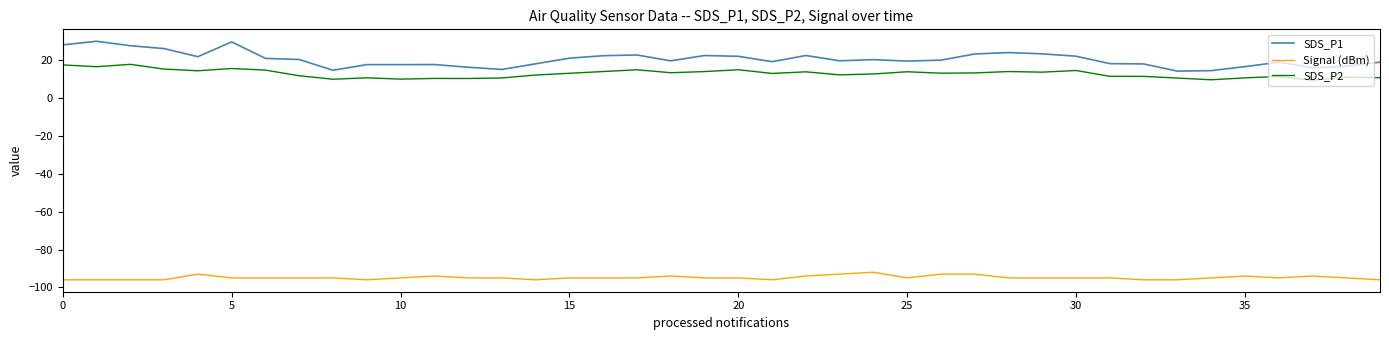

Which series has the largest range (max minus min)?

SDS_P1